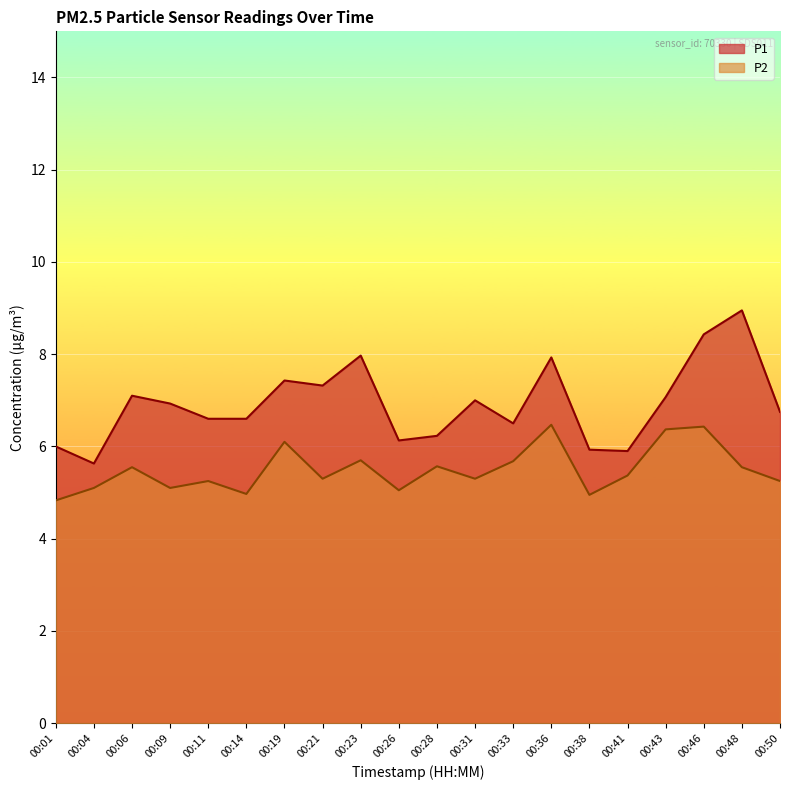

What is the difference between the maximum and minimum values in the P1 series?

3.3